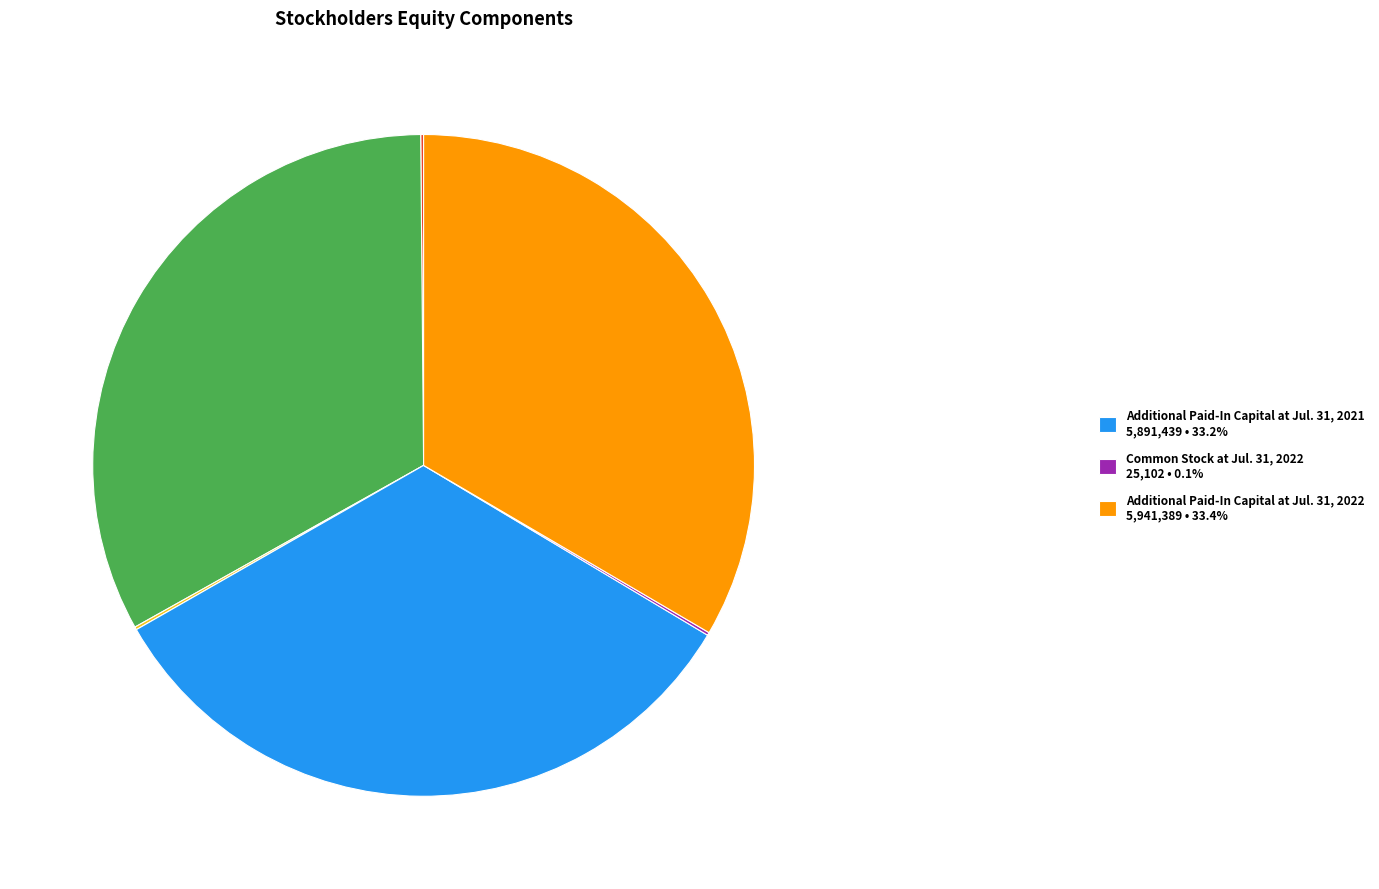

Is there any slice that represents more than half of the pie?

No